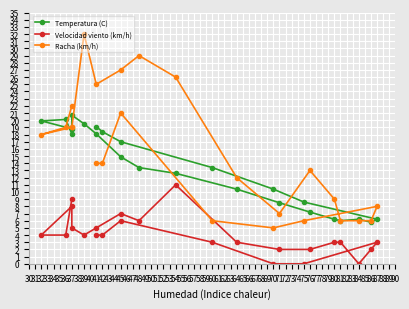

Rank the categories by Temperatura (C) value from highest to lowest.

37, 36, 32, 39, 41, 37, 42, 41, 37, 45, 45, 60, 48, 54, 70, 64, 75, 71, 76, 87, 84, 80, 81, 86